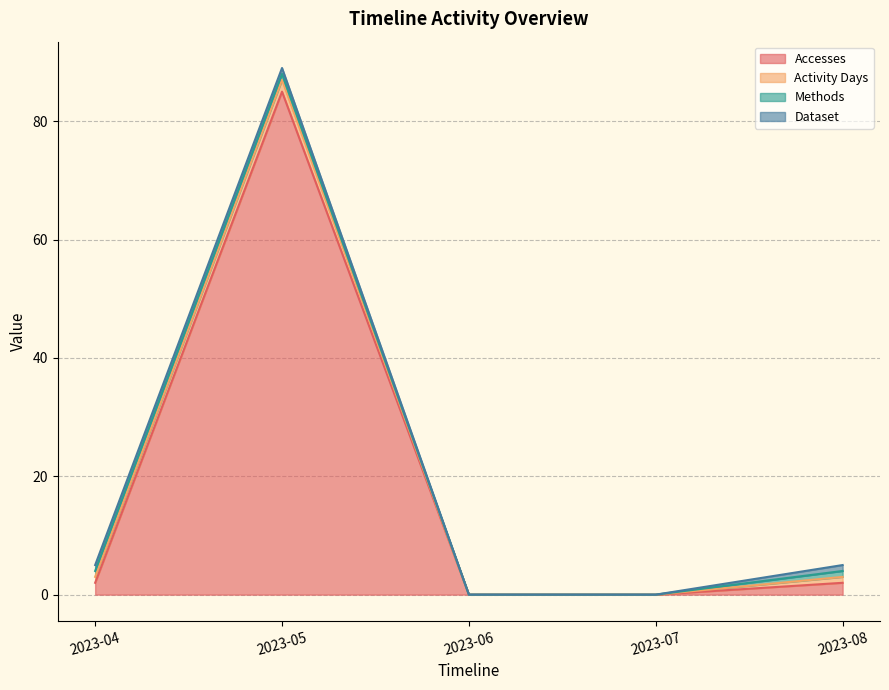

Reading right to left, extract all data points from this chart.

Accesses: 2023-08=2	2023-07=0	2023-06=0	2023-05=85	2023-04=2
Activity Days: 2023-08=1	2023-07=0	2023-06=0	2023-05=2	2023-04=1
Methods: 2023-08=1	2023-07=0	2023-06=0	2023-05=1	2023-04=1
Dataset: 2023-08=1	2023-07=0	2023-06=0	2023-05=1	2023-04=1